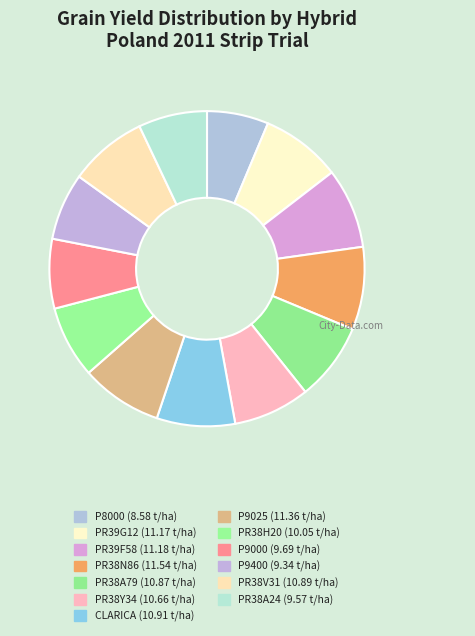

Count the number of slices in the pie.

13